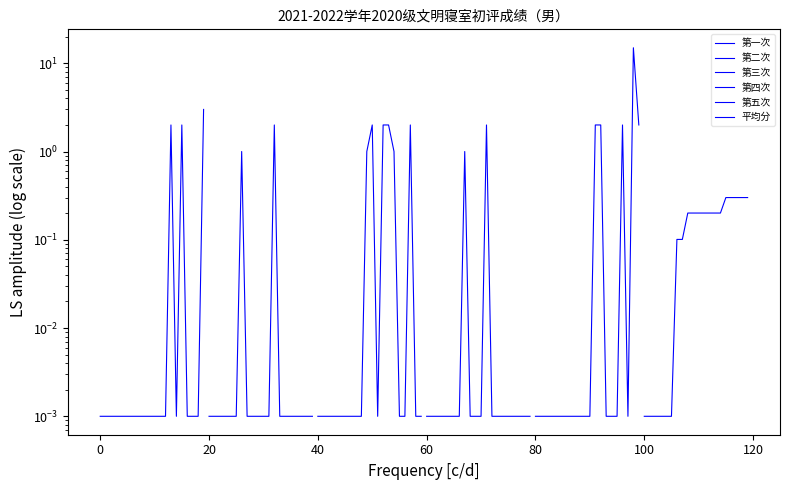

What is the difference between the maximum and second lowest values in the 第四次 series?

2.0